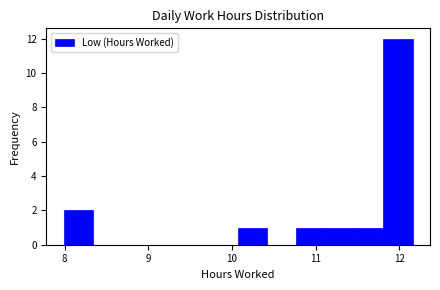

Around what value on the x-axis is the tallest bar? Give the approximate position of its centre, as read against the axis.

12.0